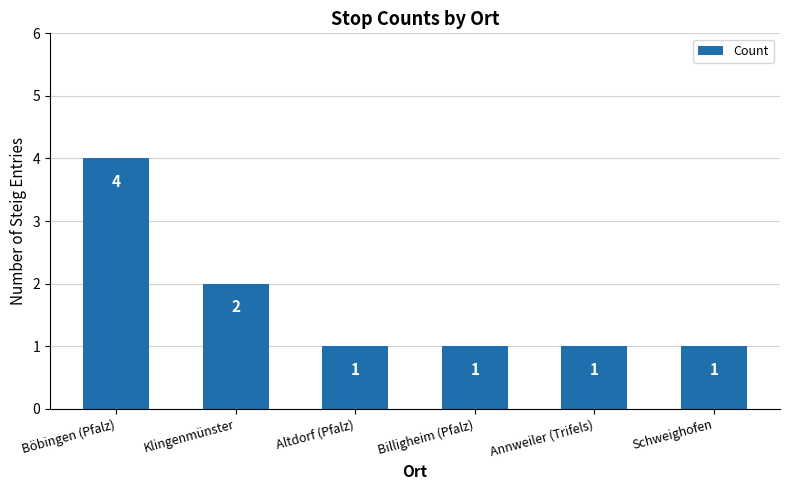

What is the label of the 6th bar from the left?

Schweighofen